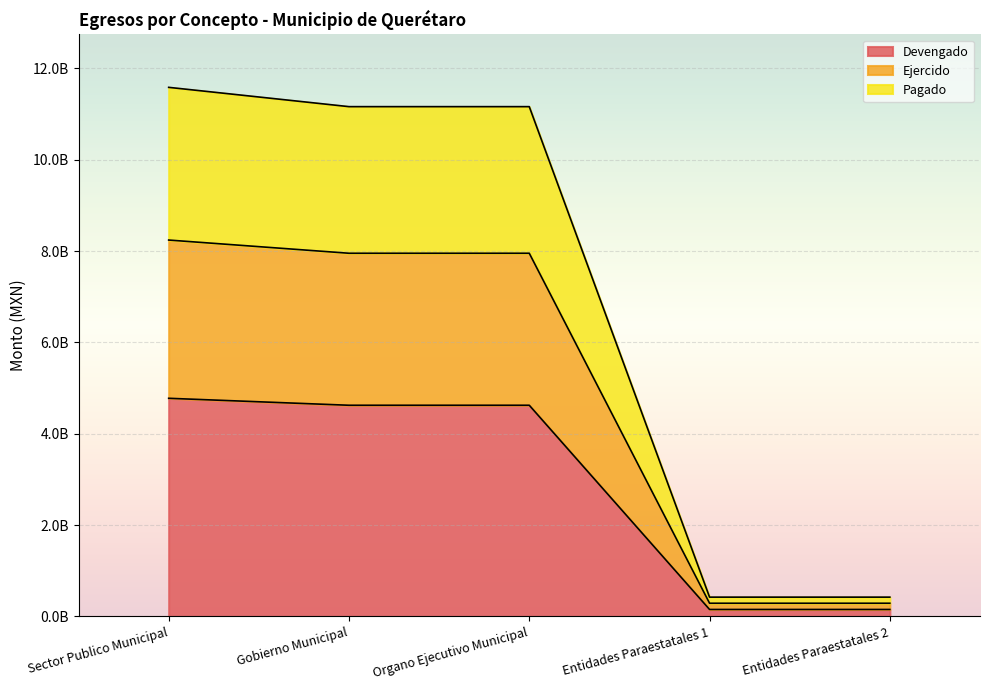

True or false: Ejercido has more than 1 interior local peaks.

False